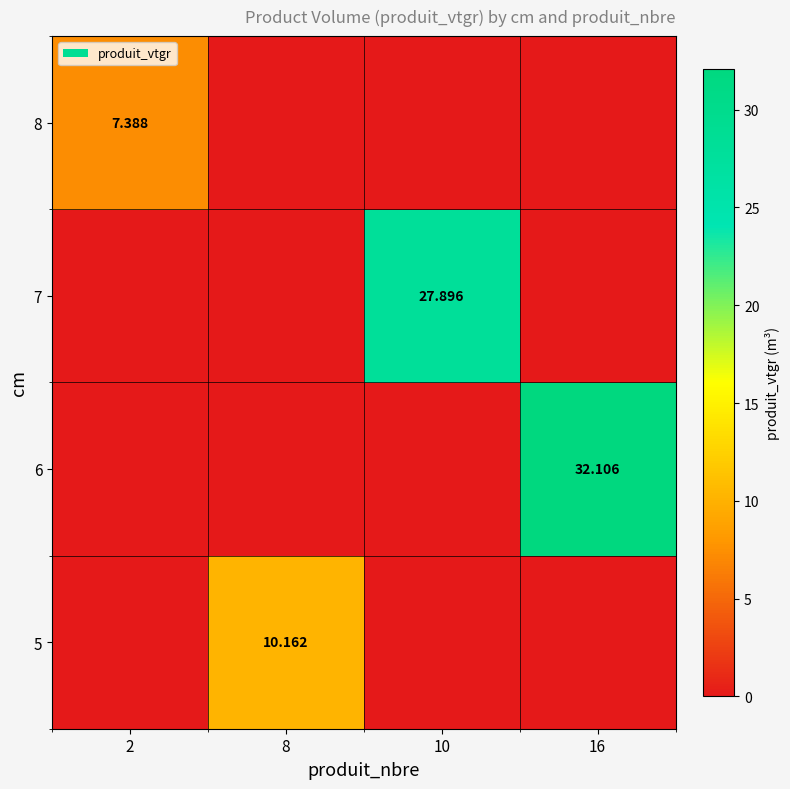

Is the value of 5 at 8 greater than the value of 7 at 10?

No